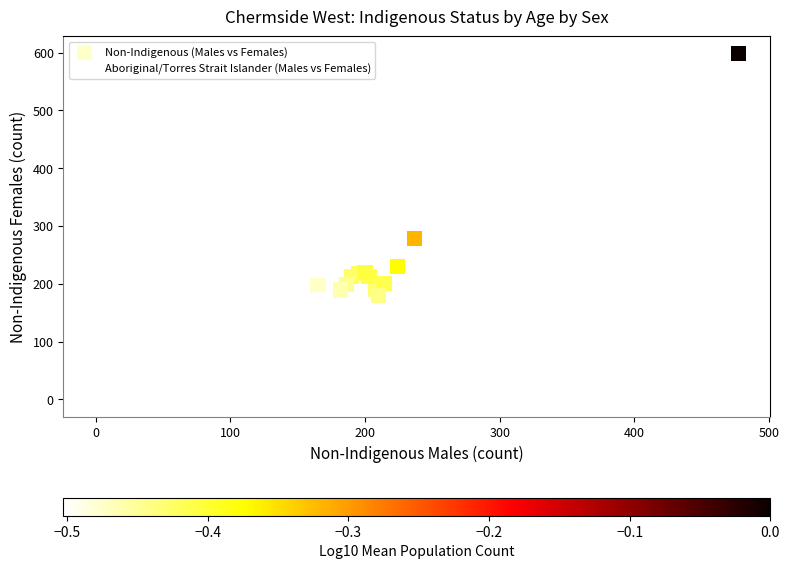

Which series has the largest Y range (max minus min)?

Non-Indigenous (Males vs Females)